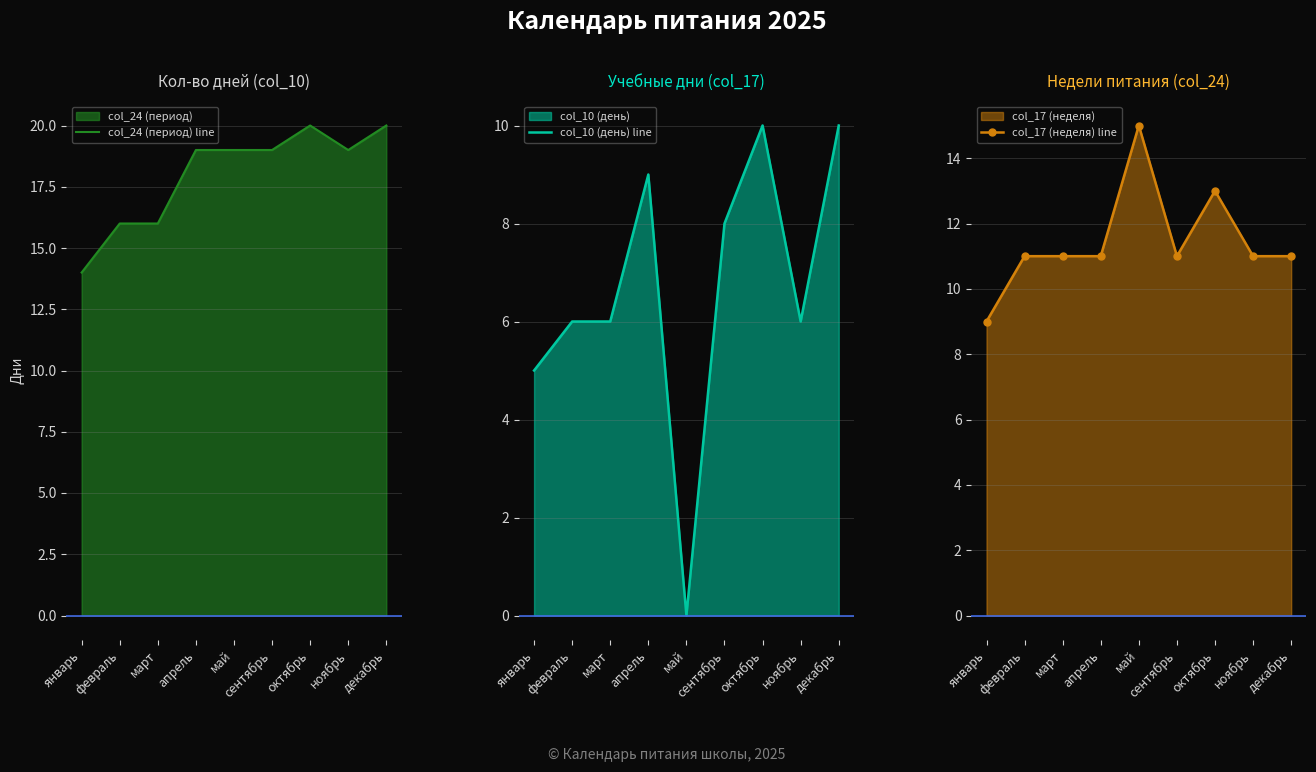

The value of col_24 (период) line at апрель is 19. True or false?

True